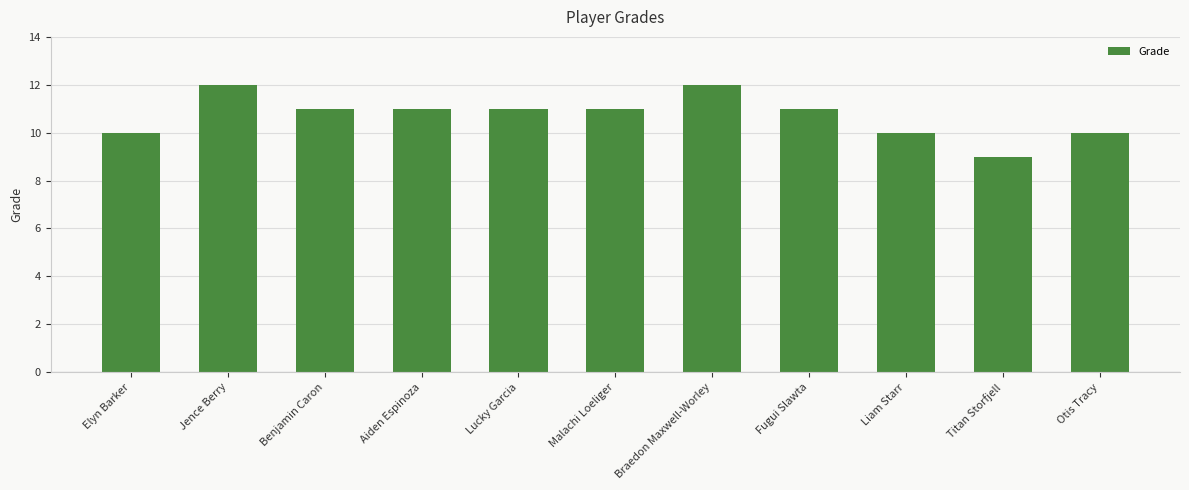

Read the value at Titan Storfjell.

9